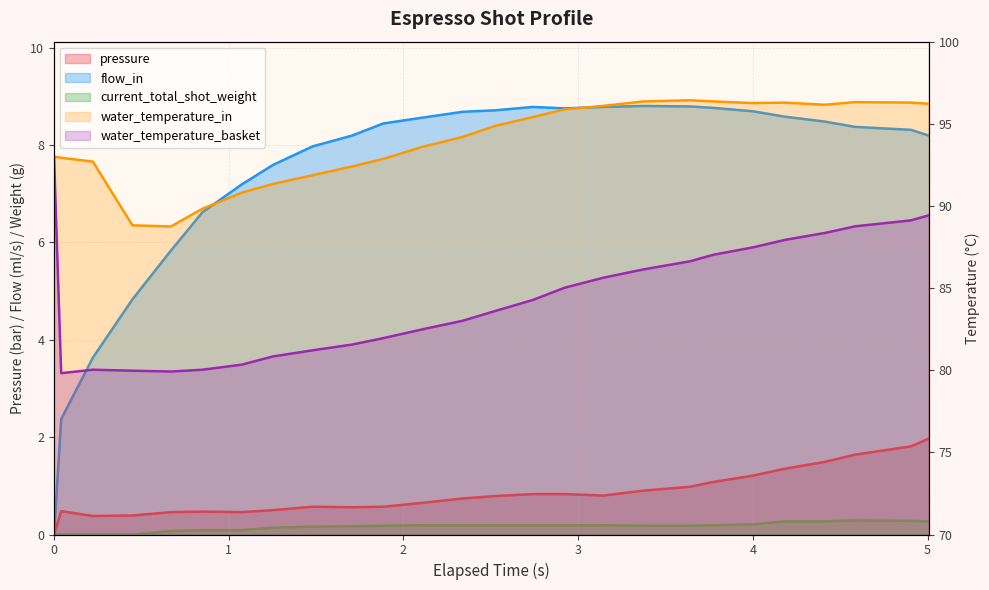

How many values in flow_in are above zero?

25